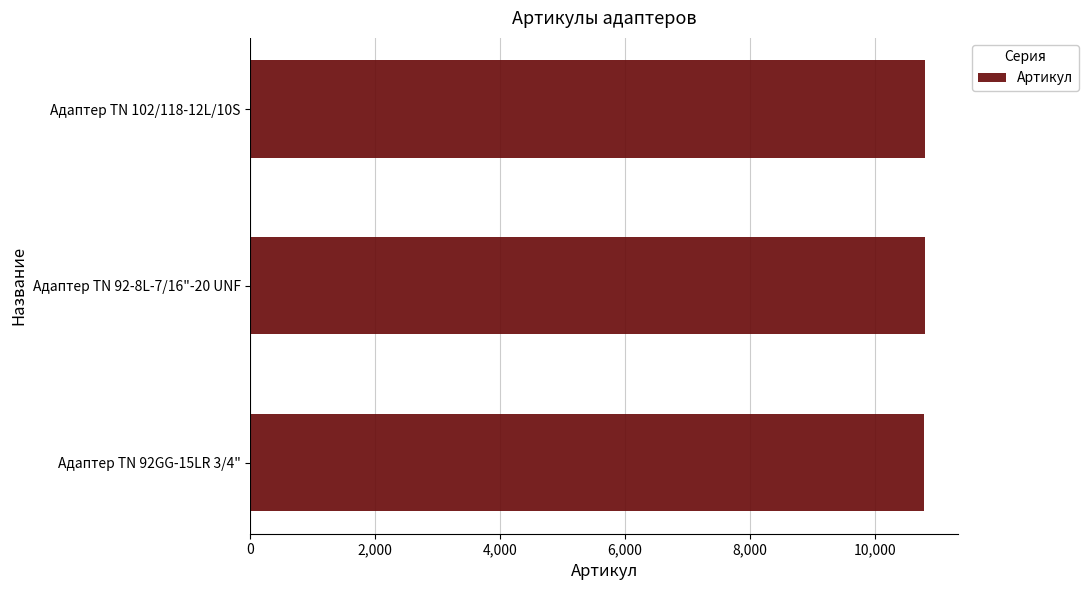

What is the ratio of the value at Адаптер ТN 102/118-12L/10S to the value at Адаптер TN 92-8L-7/16"-20 UNF?

1.0